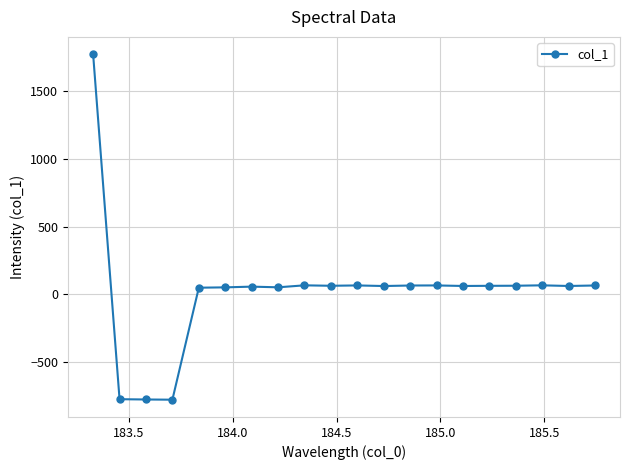

What is the greatest value displayed?

1768.1